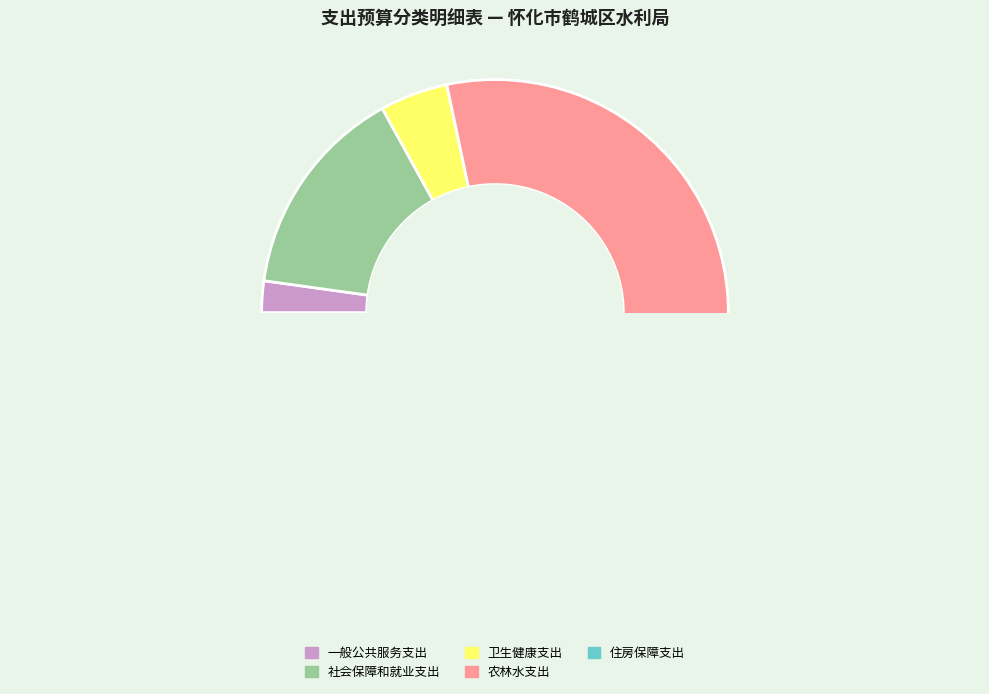

To the nearest percent, what is the difference between the largest and smallest slice percentages?

71%